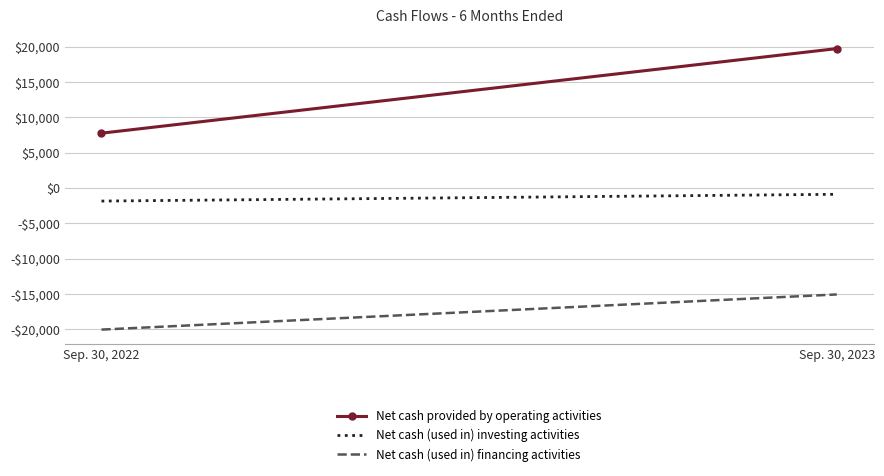

List the series in order of their overall mean, highest first.

Net cash provided by operating activities, Net cash (used in) investing activities, Net cash (used in) financing activities